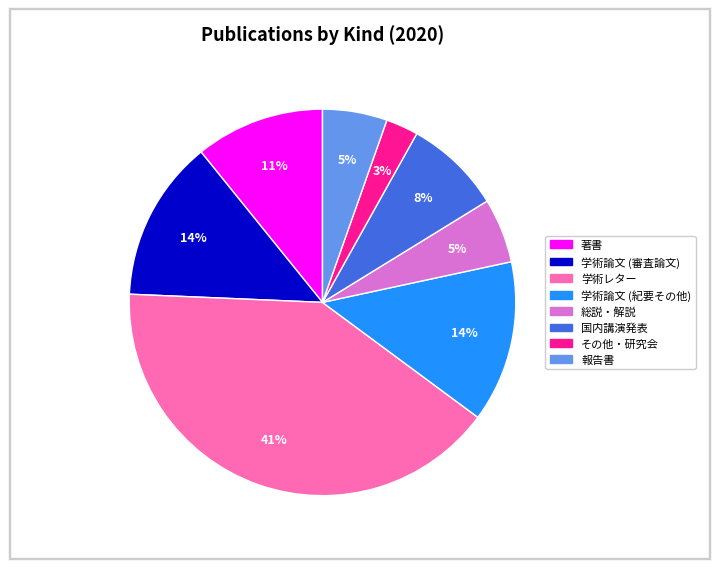

Is there any slice that represents more than half of the pie?

No